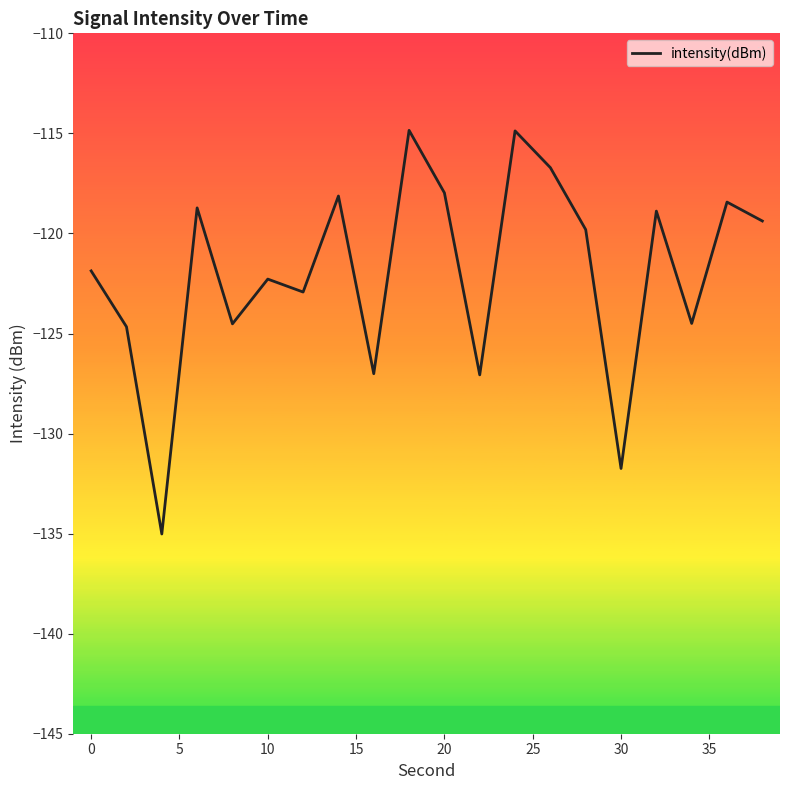

What is the maximum value shown in the chart?

-114.8